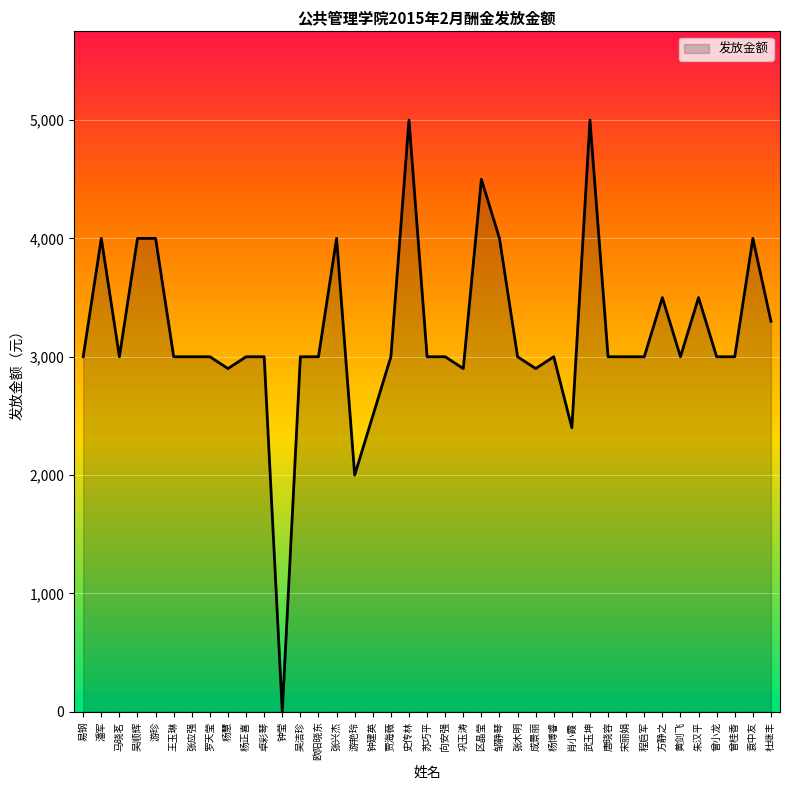

How many series are shown in this chart?

1